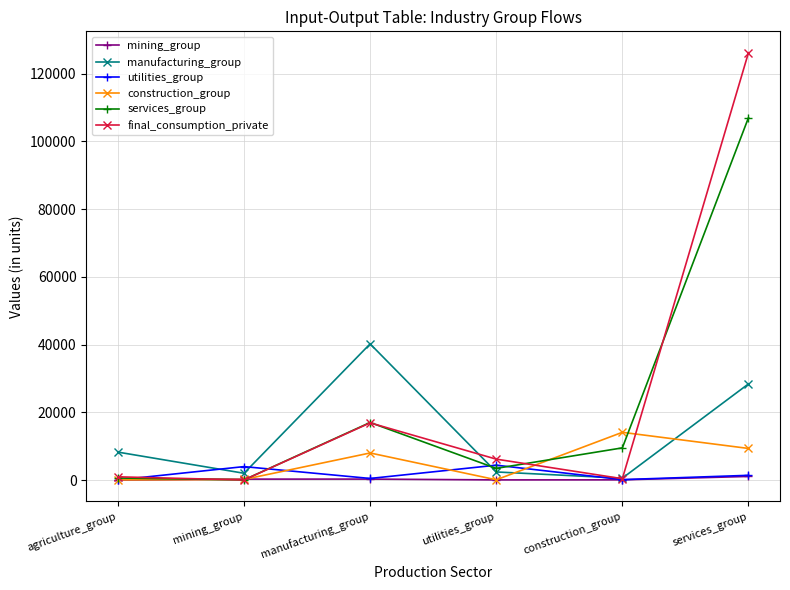

What is the greatest value displayed?

126180